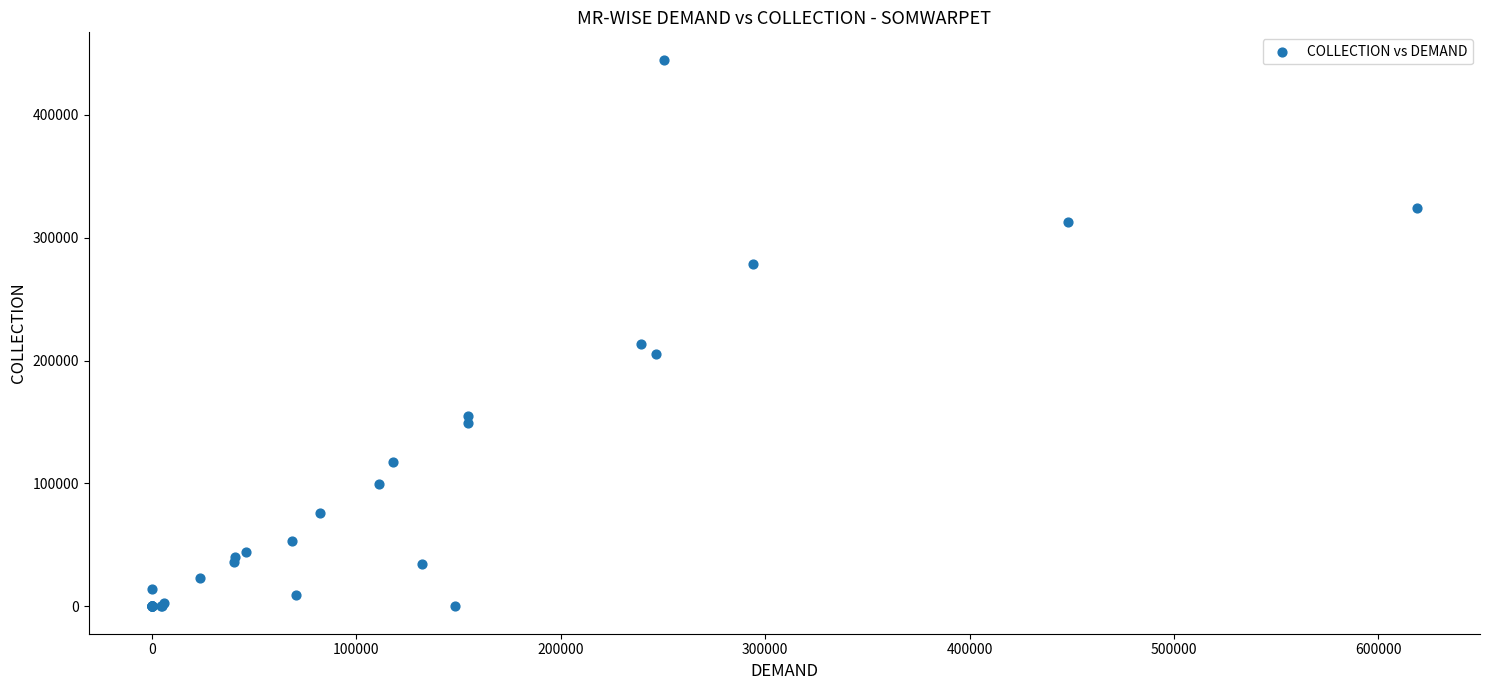

What Y value in the scatter plot is closest to 222425?

213835